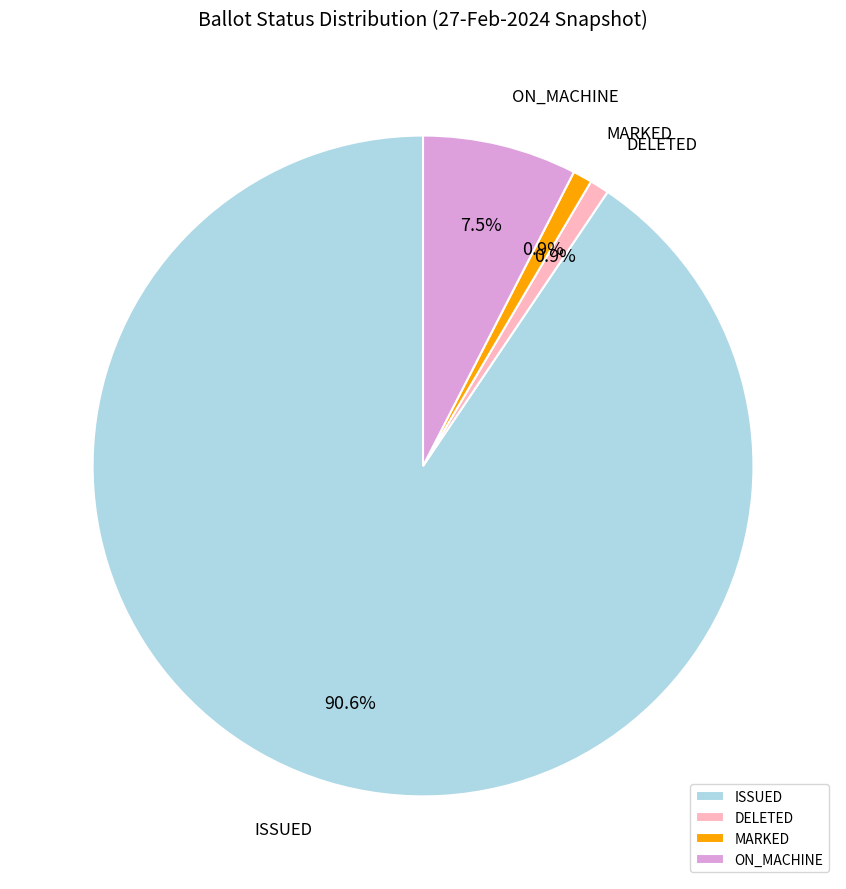

How many segments does this pie chart have?

4